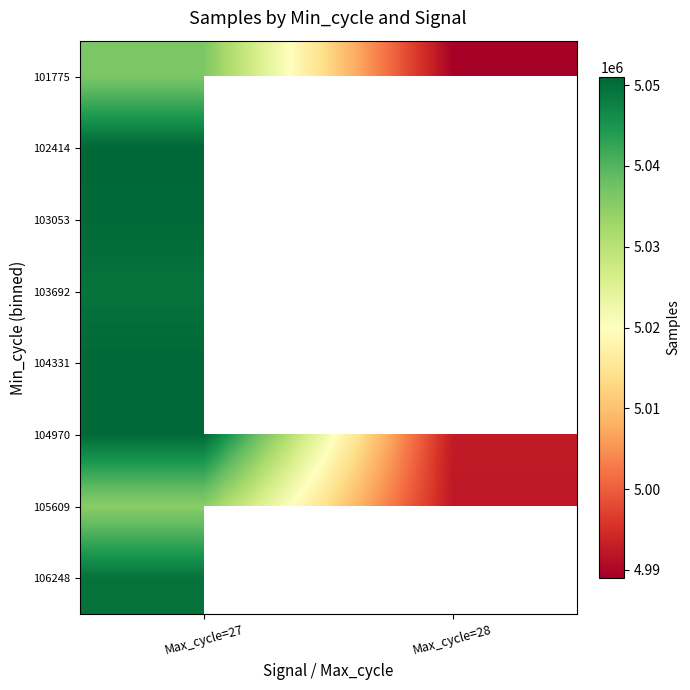

What is the highest value of the 103053 series?

5050562.0